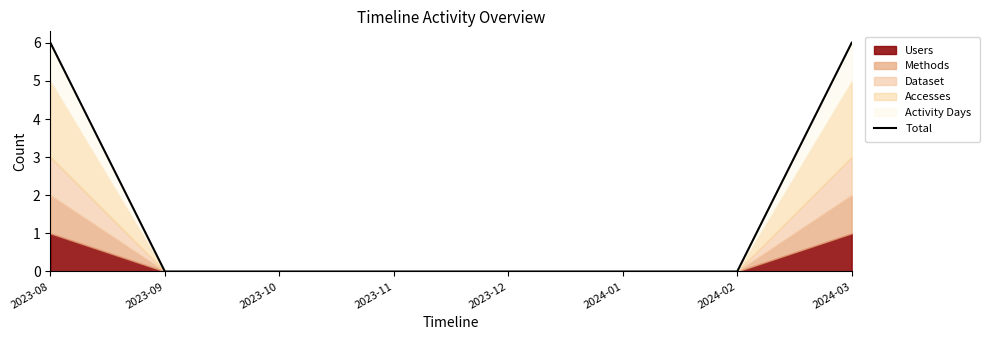

At which category does the chart reach its minimum across all series?

2023-09